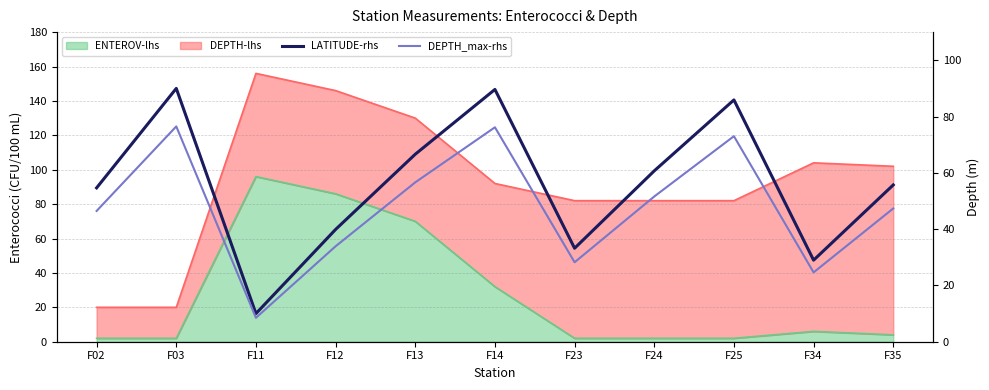

List the labels in order of DEPTH_max-rhs value, smallest first.

F11, F34, F23, F12, F02, F35, F24, F13, F25, F14, F03